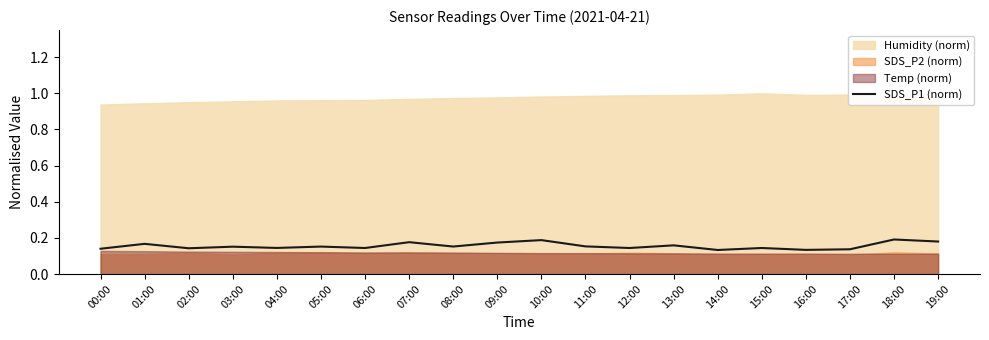

How many points are lower than both their immediate neighbors (excluding endpoints)?

7